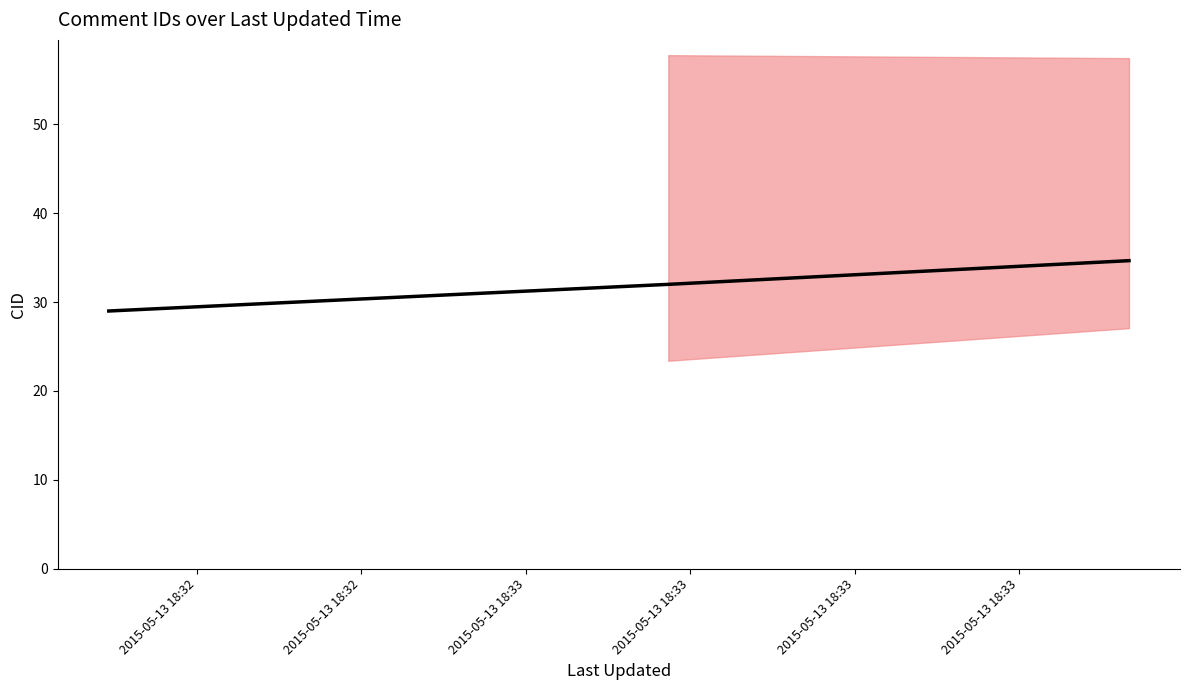

Reading left to right, extract all data points from this chart.

29.0	32.0	34.7